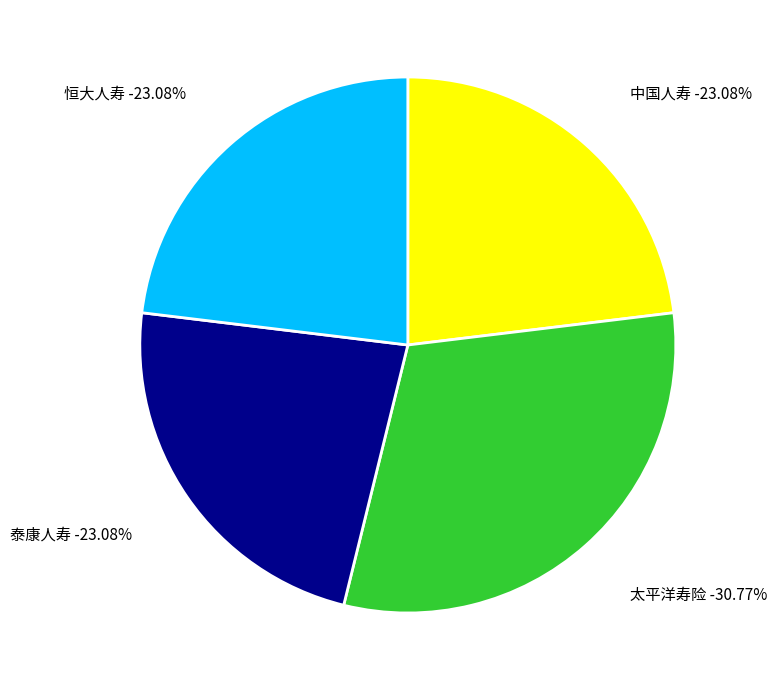

How much of the chart is everything except 太平洋寿险?

69.2%